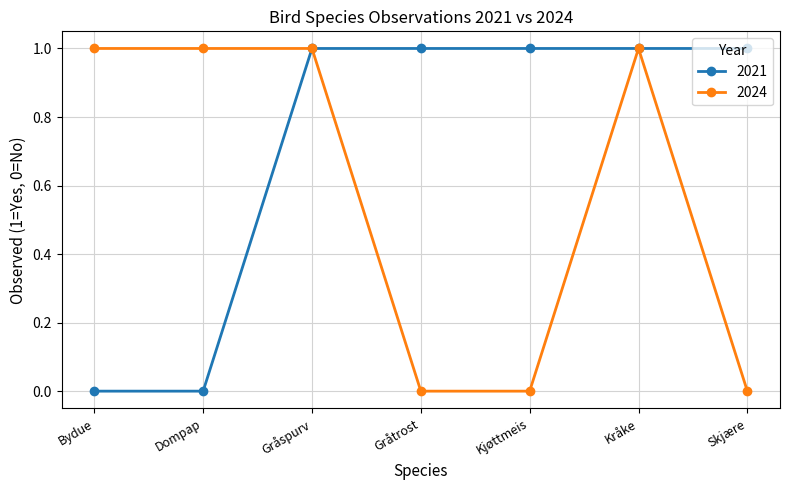

What is the highest value of the 2024 series?

1